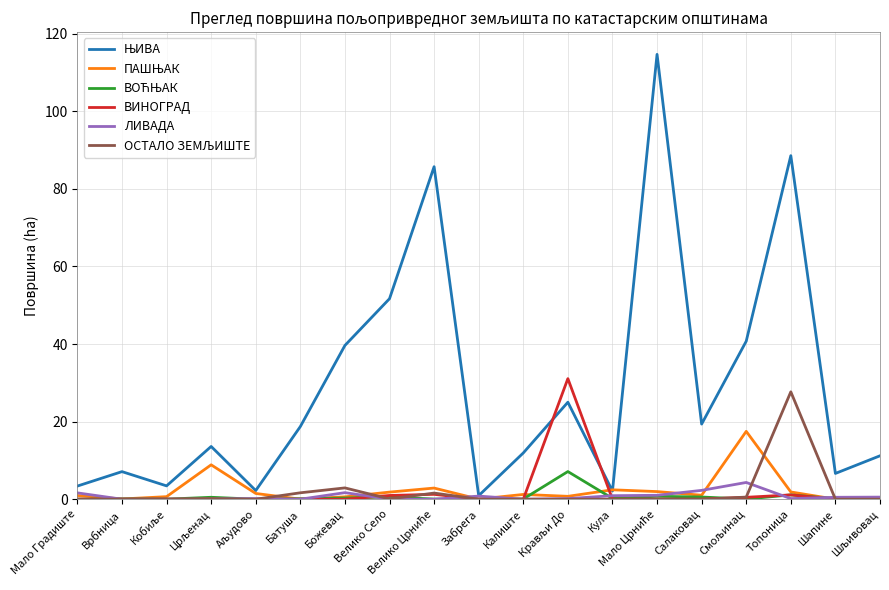

What is the greatest value displayed?

114.7